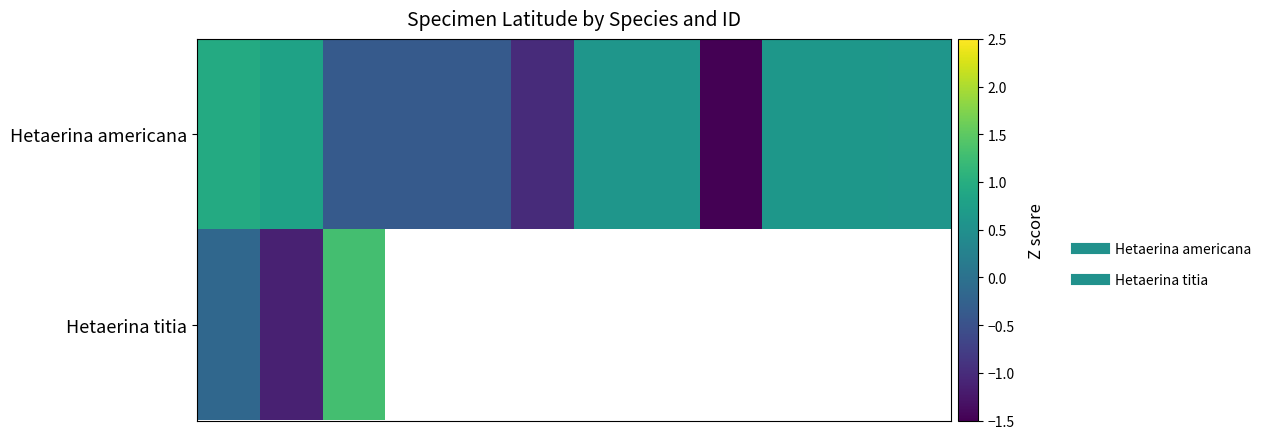

Between 11 and 2, which is larger?

11